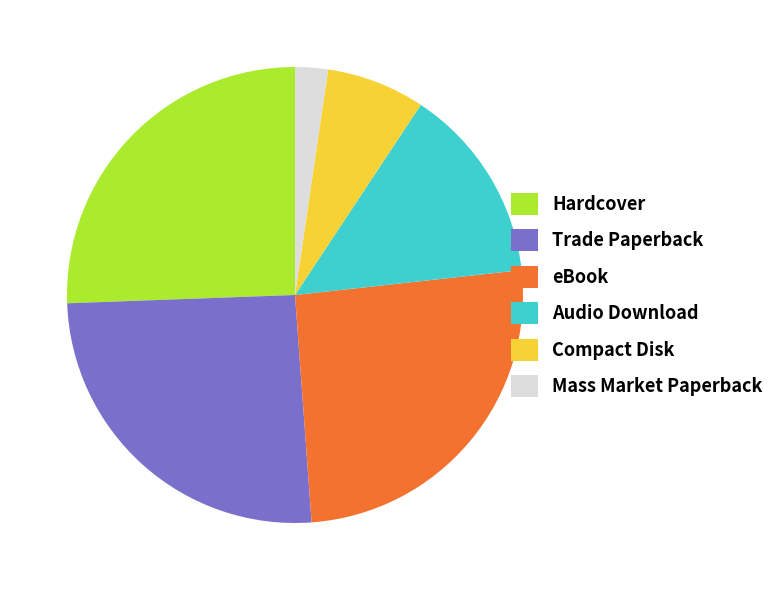

How many slices are in this pie chart?

6